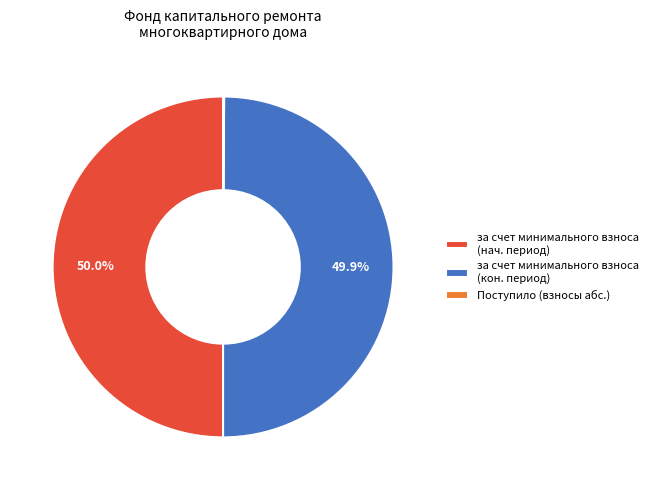

Is the sum of за счет минимального взноса (кон. период) and за счет минимального взноса (нач. период) greater than half?

Yes